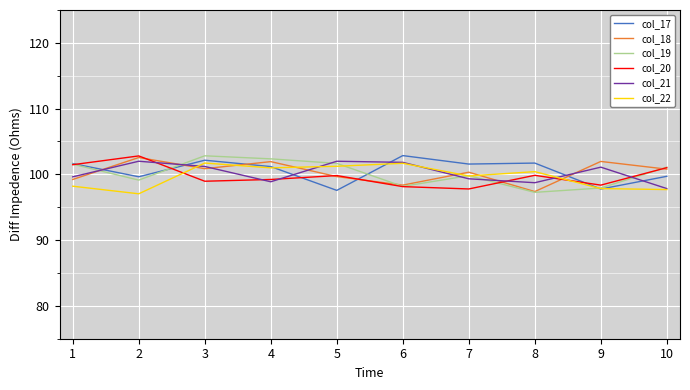

What is the total value across all series at 2?

603.2